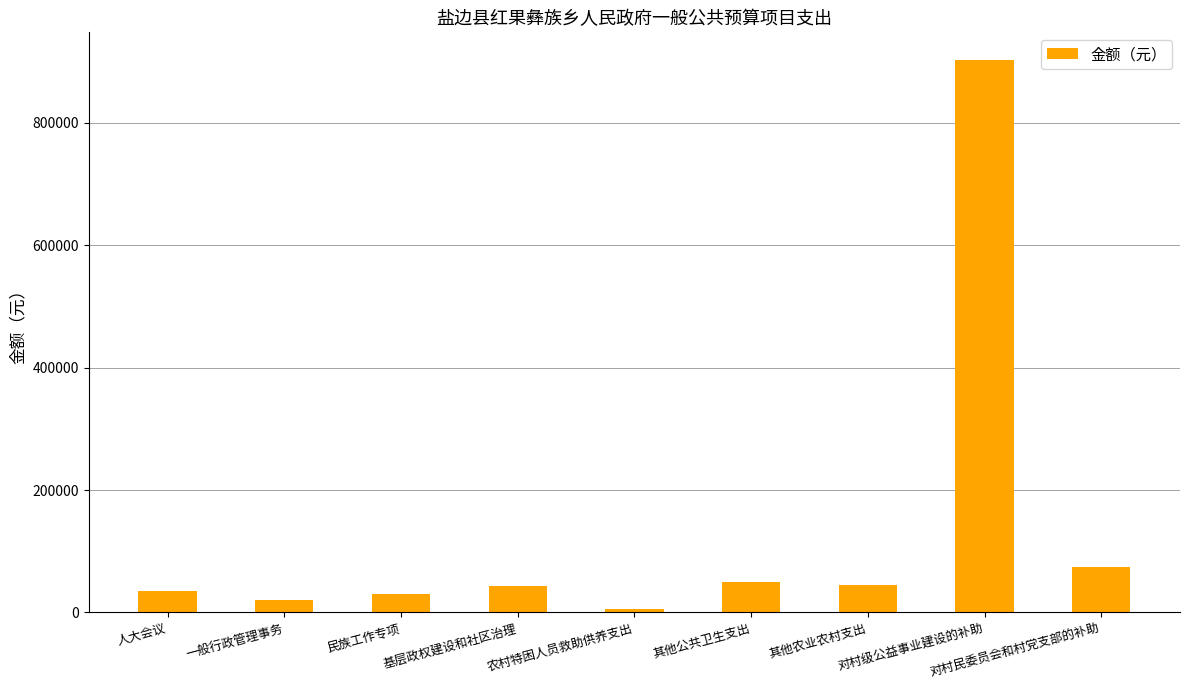

Which category has the lowest value across all series?

农村特困人员救助供养支出